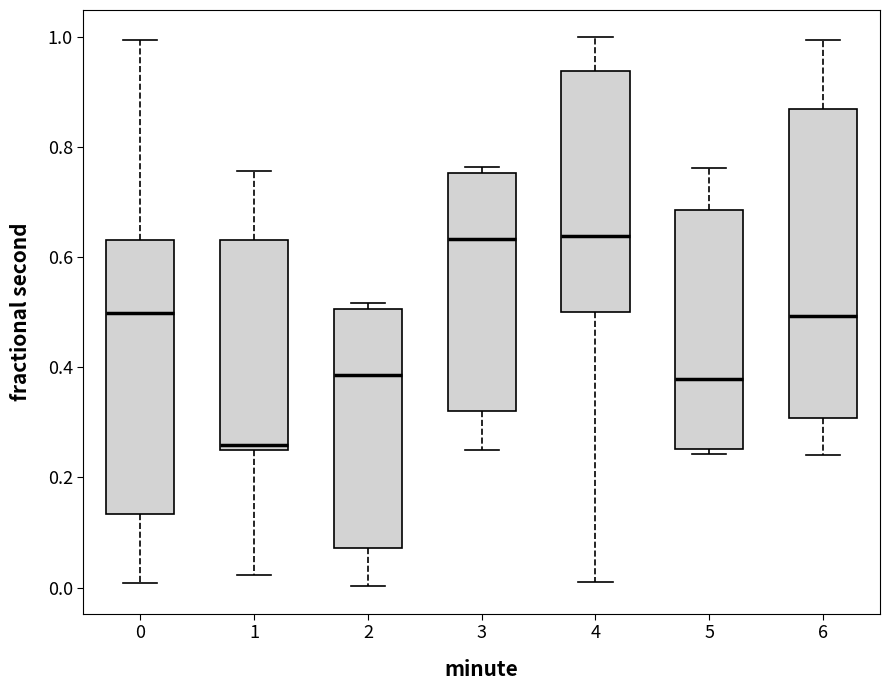

Reading left to right, read every box against the y-axis: the position of its median line, the range the box covers, and the ends of its whiskers. The values are not printed on the chart, so give them approximately, as read against the axis.

0: median 0.50, box 0.14 to 0.64, whiskers 0.00 to 1.00
1: median 0.26 (just above the box's lower edge), box 0.26 to 0.64, whiskers 0.02 to 0.76
2: median 0.38, box 0.08 to 0.50, whiskers 0.00 to 0.52
3: median 0.64, box 0.32 to 0.76, whiskers 0.26 to 0.76 (just above the box's upper edge)
4: median 0.64, box 0.50 to 0.94, whiskers 0.02 to 1.00
5: median 0.38, box 0.26 to 0.68, whiskers 0.24 to 0.76
6: median 0.50, box 0.30 to 0.86, whiskers 0.24 to 1.00